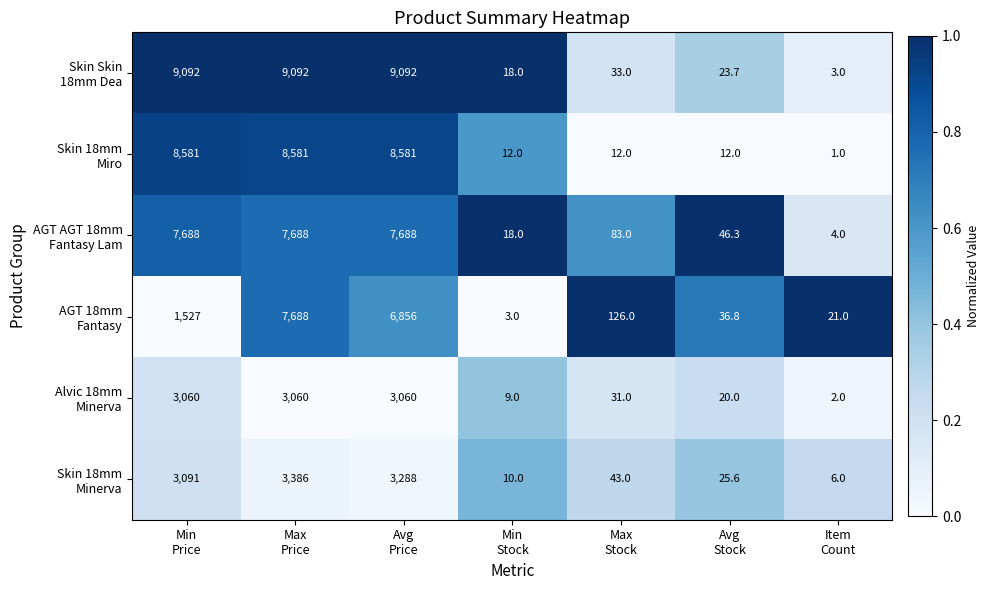

At how many categories does at least one series exceed 6525?

3